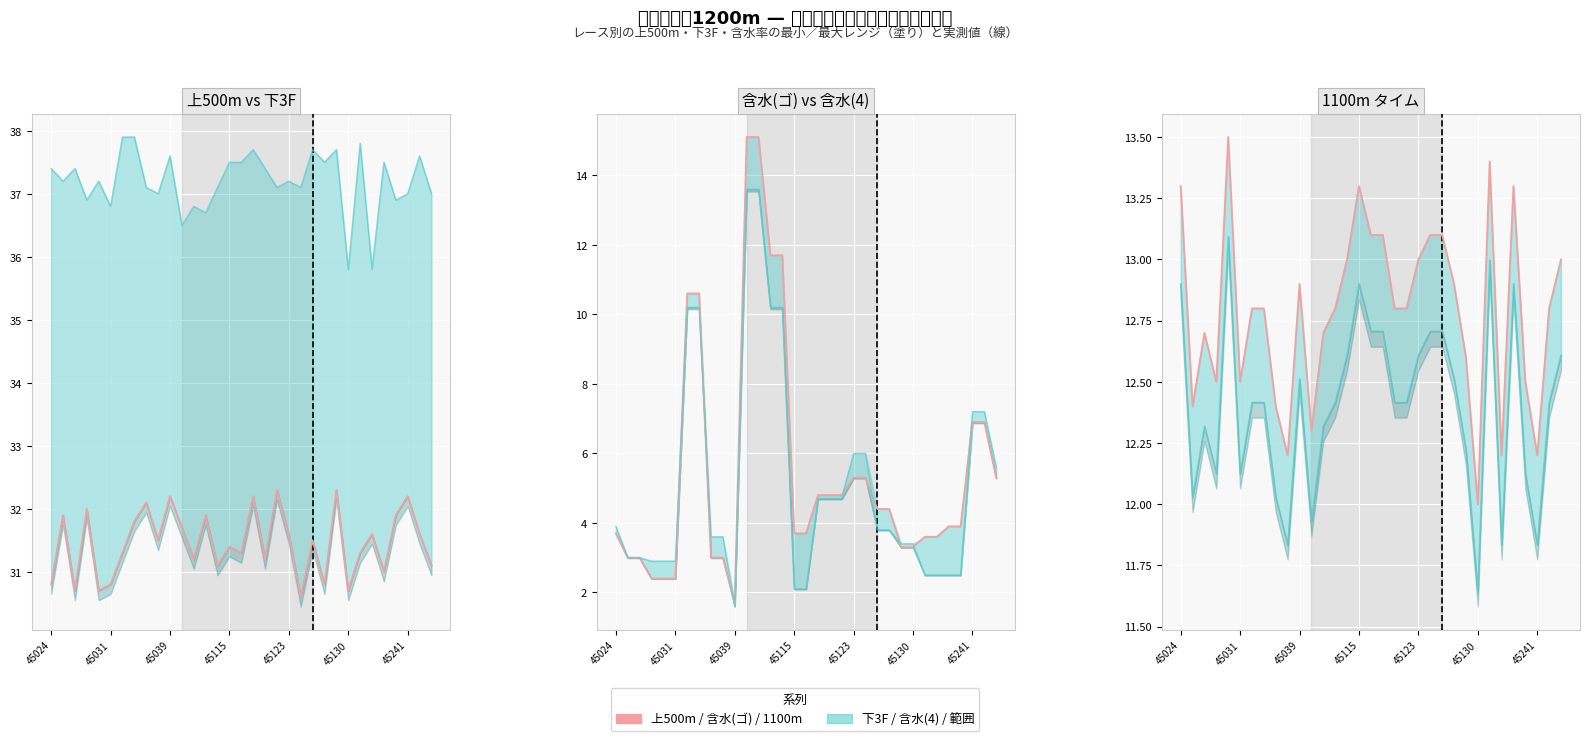

How many lines are shown in the chart?

6